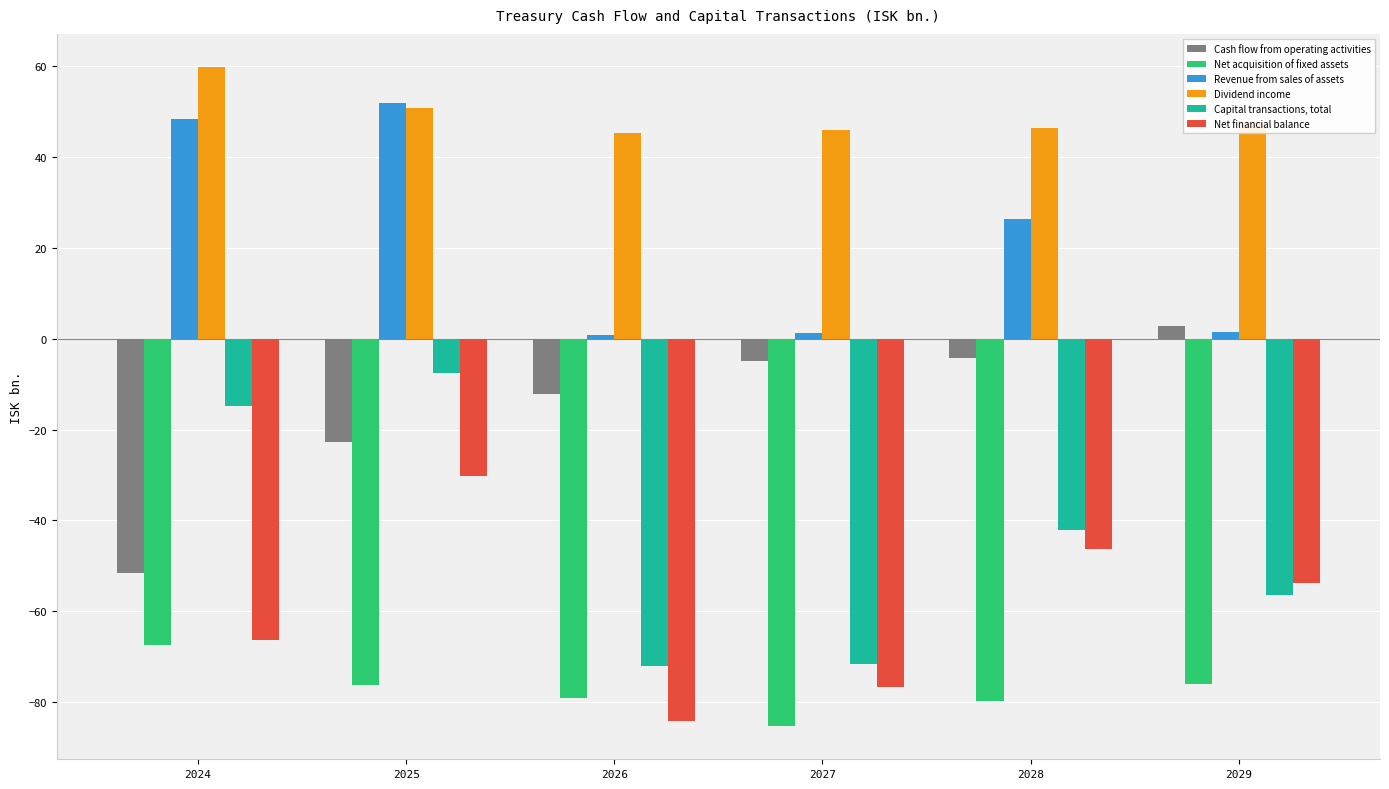

How many bars are there in each group?

6